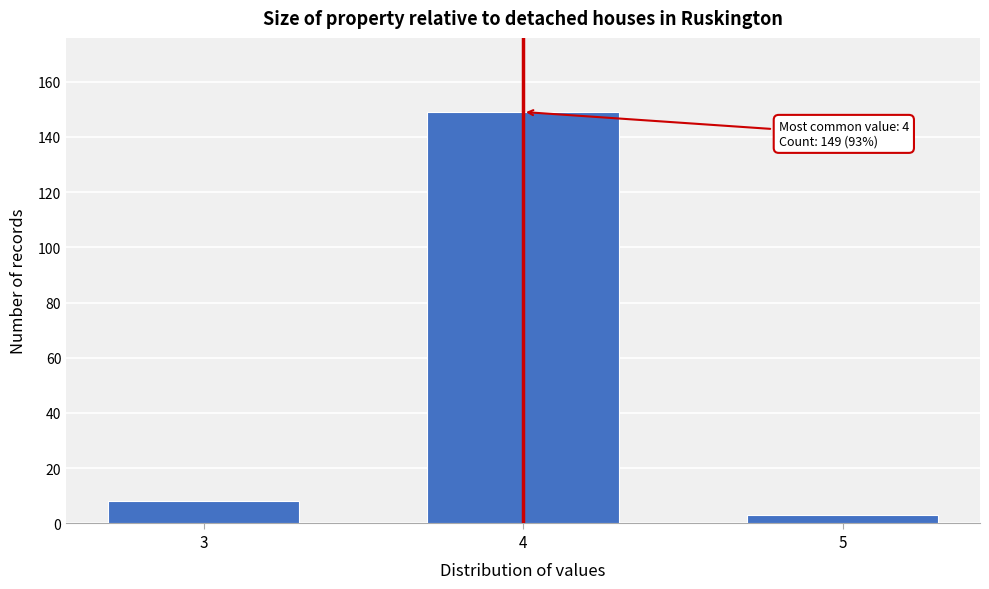

Reading left to right, extract all data points from this chart.

8	149	3